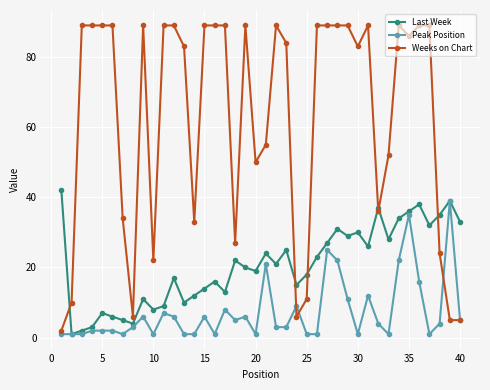

What is the value of the Last Week point at the 40th from the left?

33